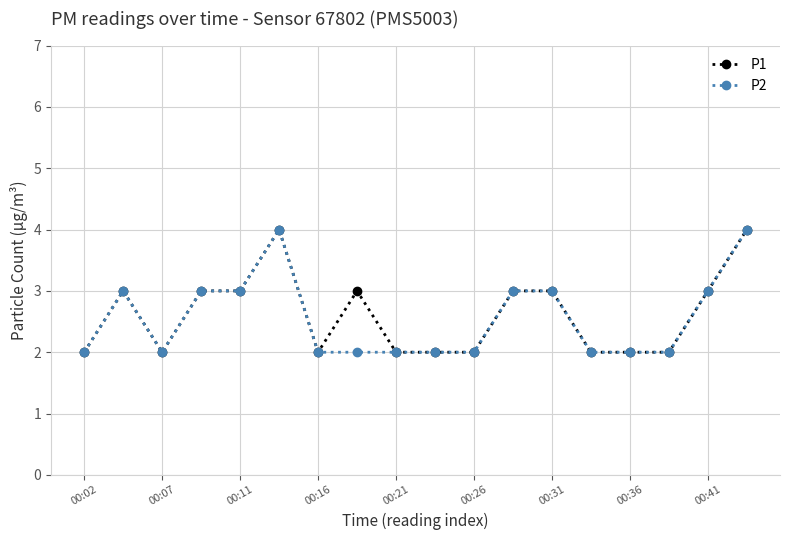

What is the maximum value shown in the chart?

4